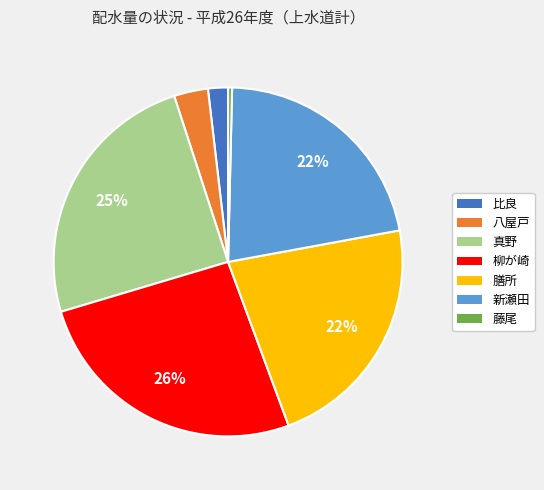

Combined, do 真野 and 膳所 account for over 50%?

No